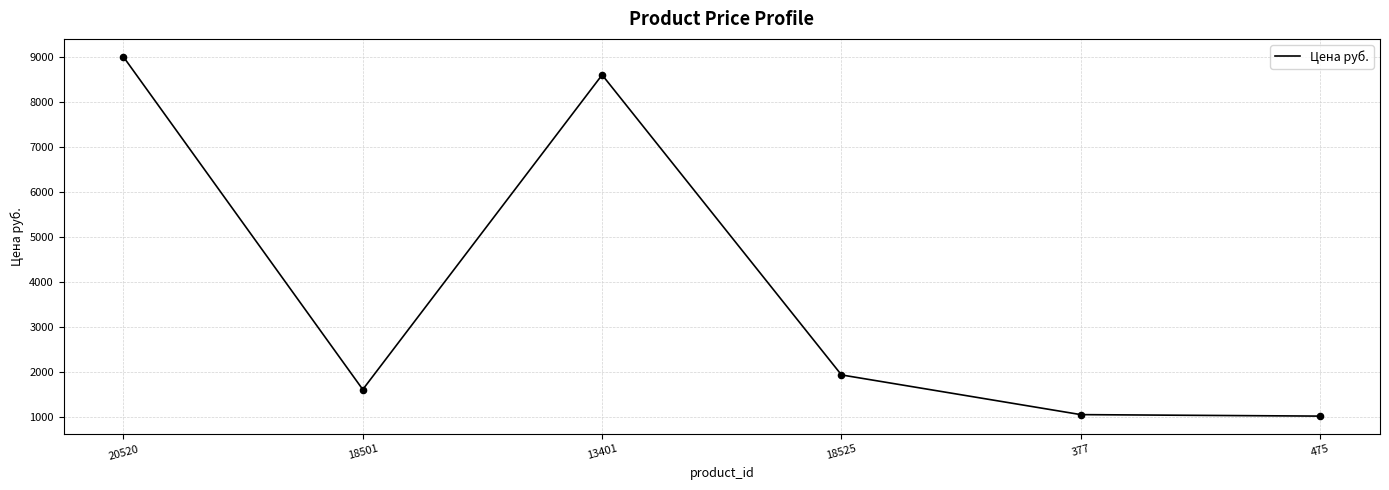

Which has a higher value, 377 or 13401?

13401